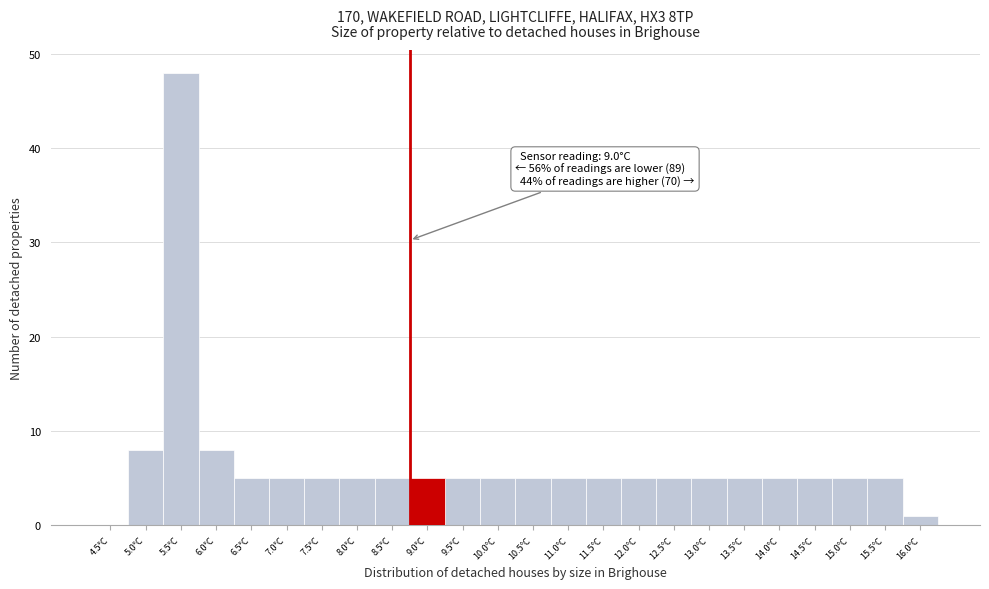

Reading right to left, list all the values displayed in this chart.

16.0°C=1	15.5°C=5	15.0°C=5	14.5°C=5	14.0°C=5	13.5°C=5	13.0°C=5	12.5°C=5	12.0°C=5	11.5°C=5	11.0°C=5	10.5°C=5	10.0°C=5	9.5°C=5	9.0°C=5	8.5°C=5	8.0°C=5	7.5°C=5	7.0°C=5	6.5°C=5	6.0°C=8	5.5°C=48	5.0°C=8	4.5°C=0